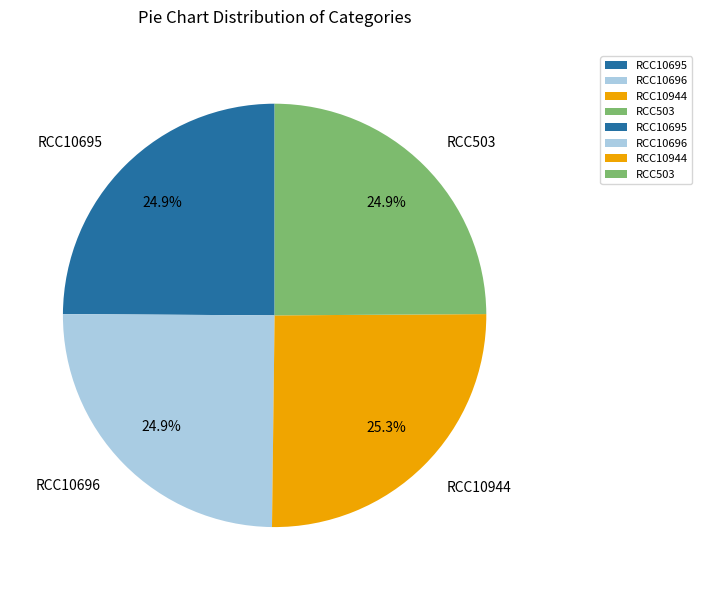

What portion of the pie excludes RCC10696?

75.1%